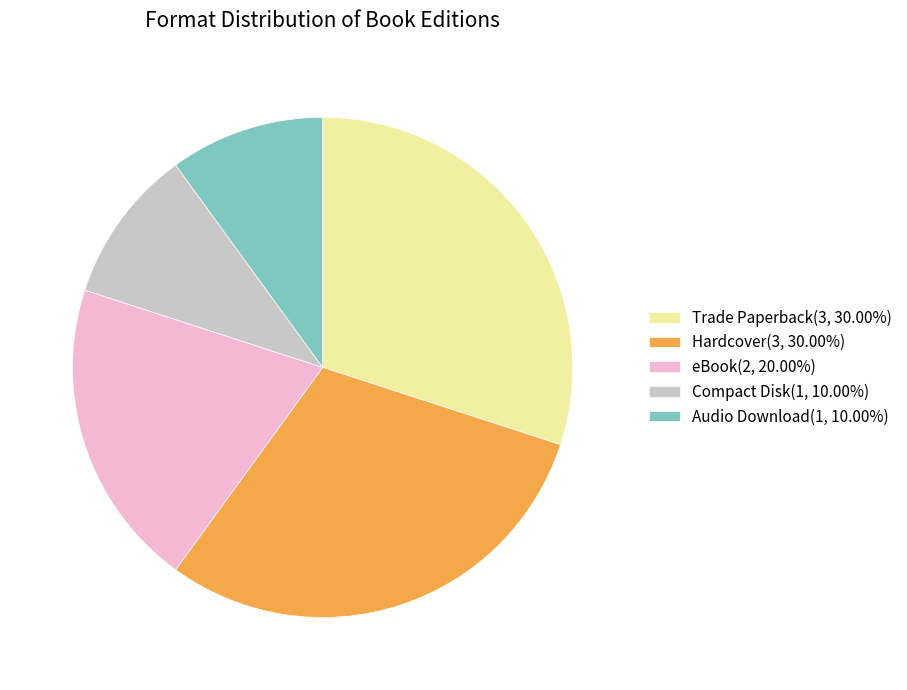

How many slices are in this pie chart?

5